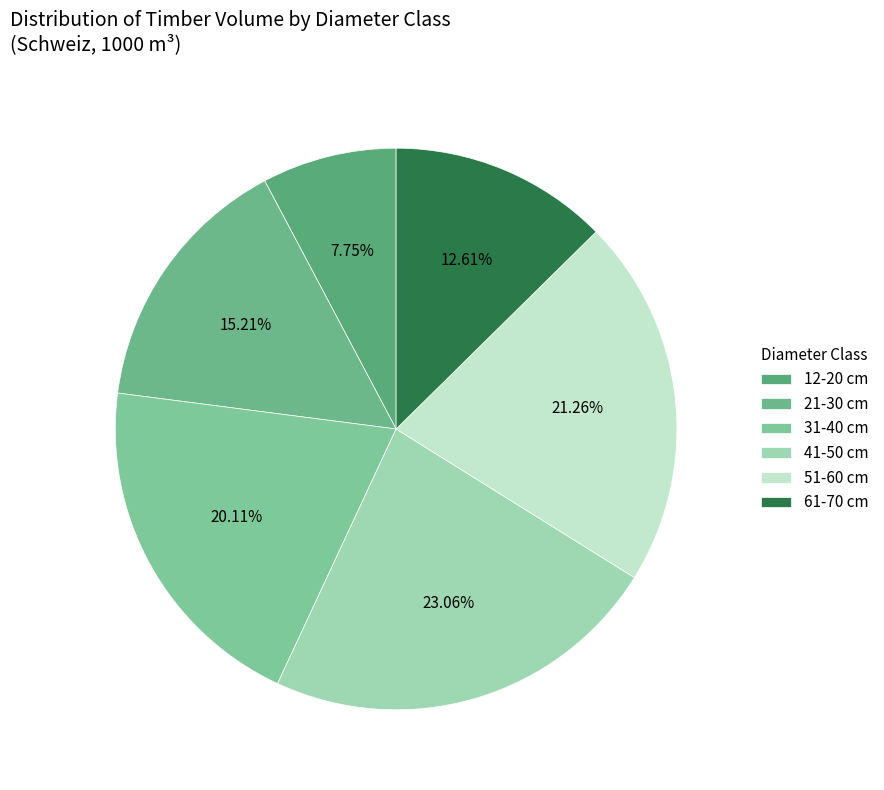

Which slice is the smallest?

12-20 cm